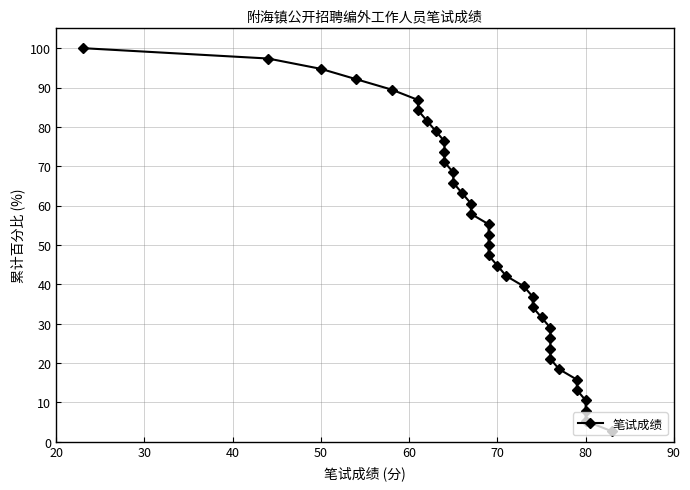

What is the smallest value displayed?

2.6